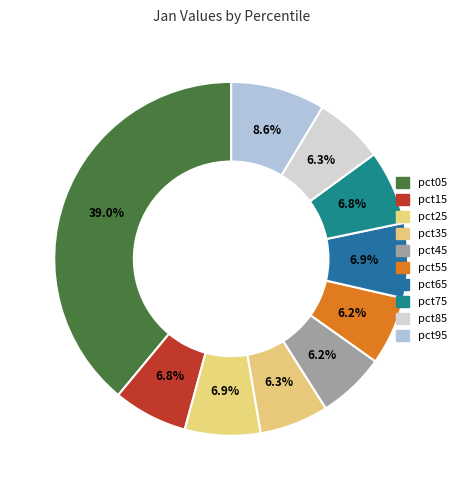

How many slices are in this pie chart?

10